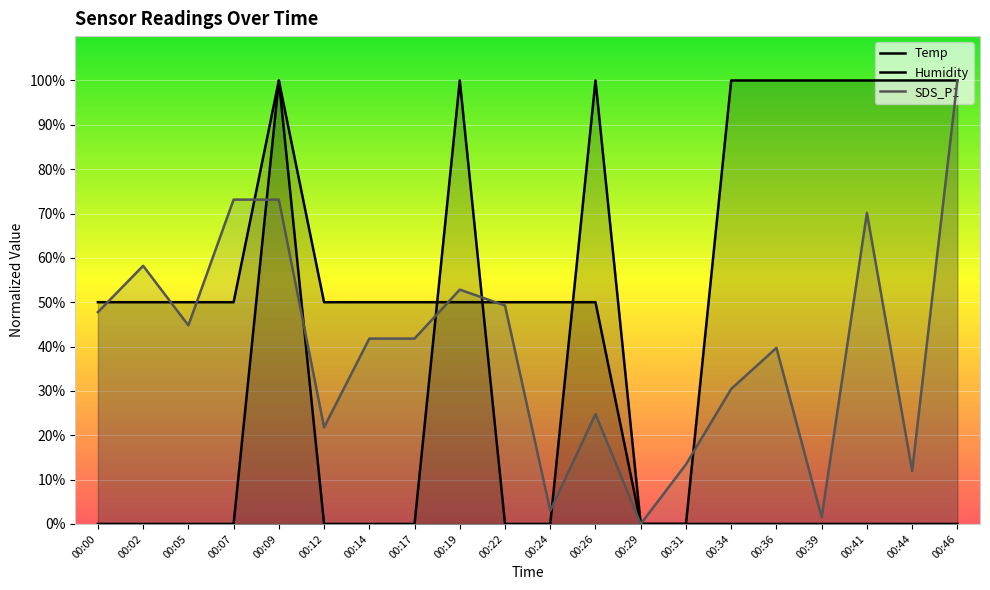

At how many categories does at least one series exceed 18?

18